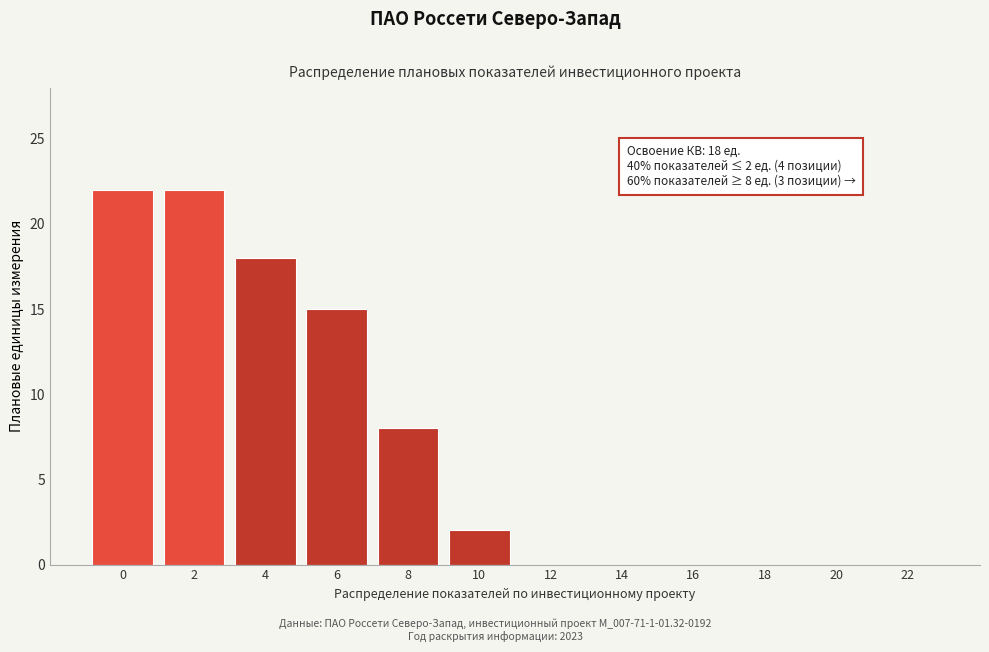

Reading right to left, extract all data points from this chart.

22=0	20=0	18=0	16=0	14=0	12=0	10=2	8=8	6=15	4=18	2=22	0=22